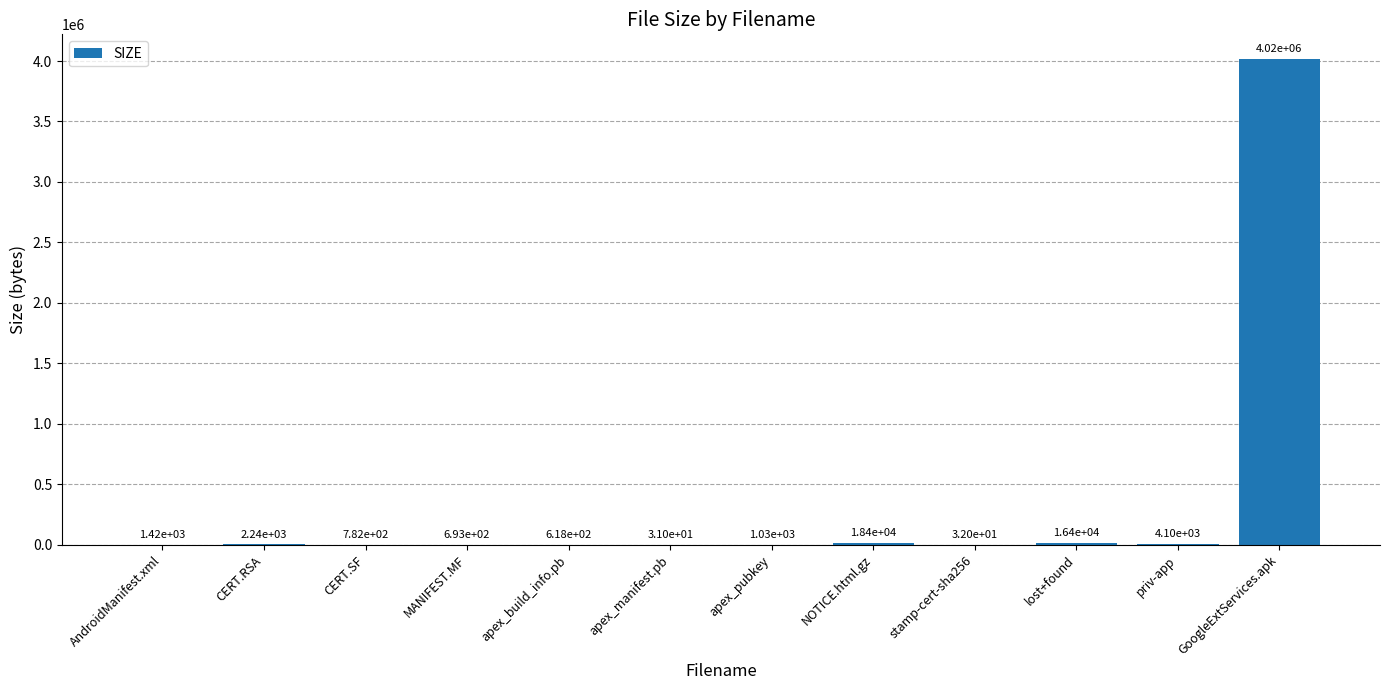

Where is the data nearest to the value 2009919?

NOTICE.html.gz